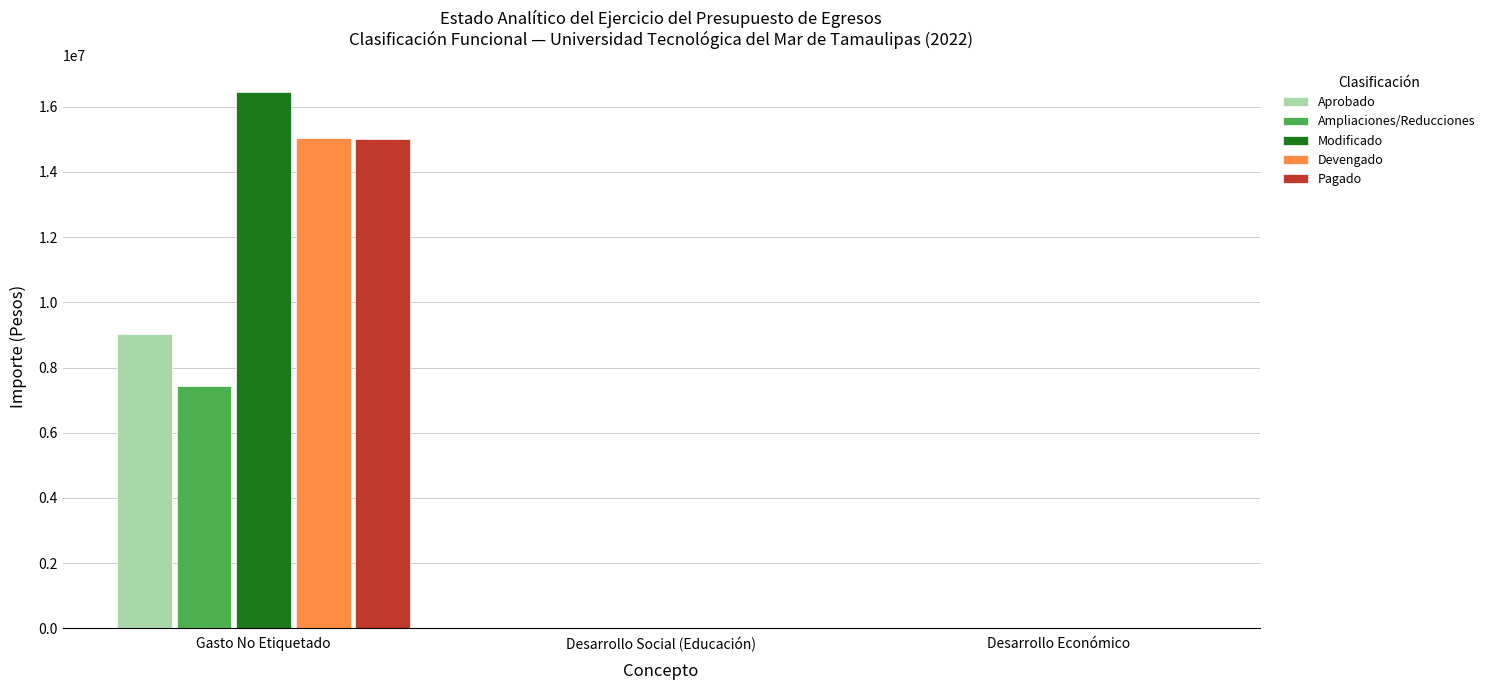

What is the sum of the Ampliaciones/Reducciones values at Desarrollo Social (Educación) and Gasto No Etiquetado?

7435816.0